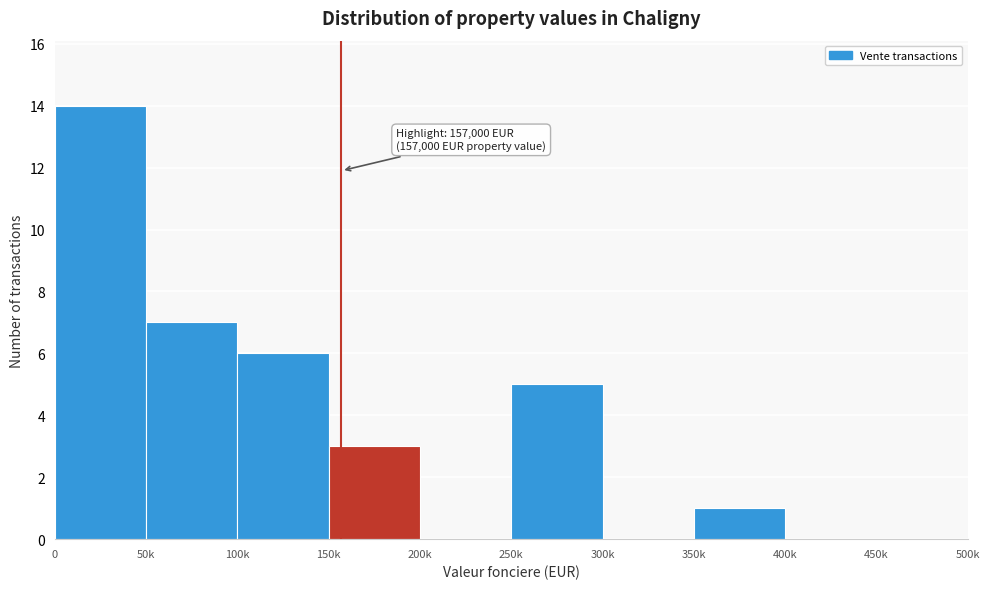

Reading right to left, what are all the values shown in this chart?

450k=0	400k=0	350k=1	300k=0	250k=5	200k=0	150k=3	100k=6	50k=7	0=14